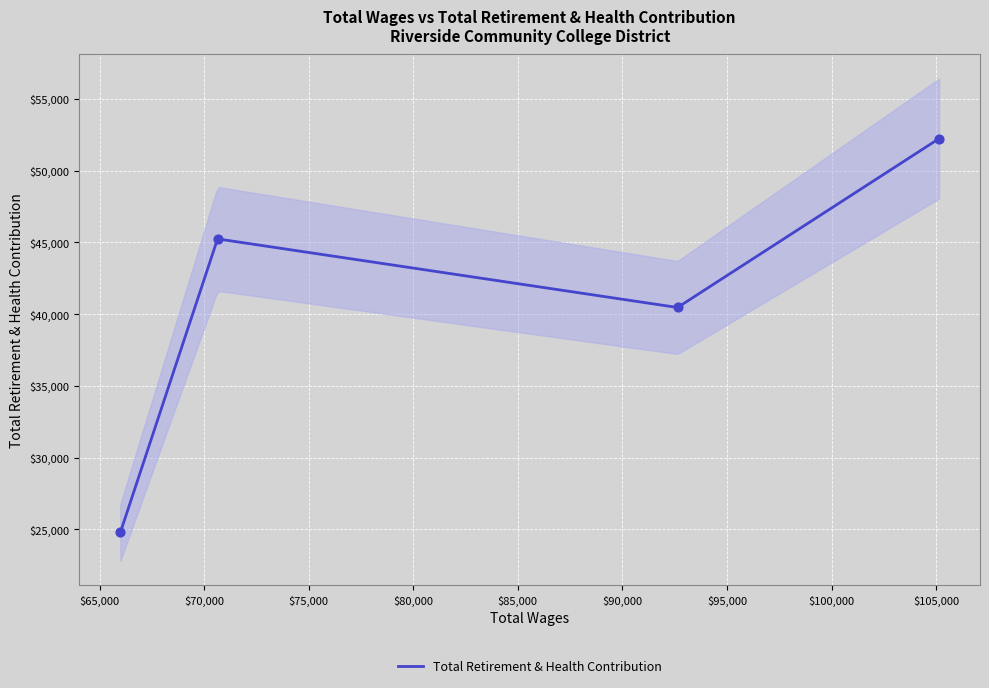

Approximately how many times larger is the value at 105142.0 compared to 70643.0?

1.2